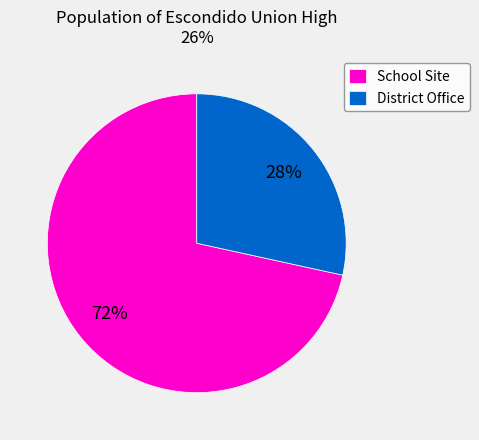

What is the smallest slice in the pie chart?

District Office